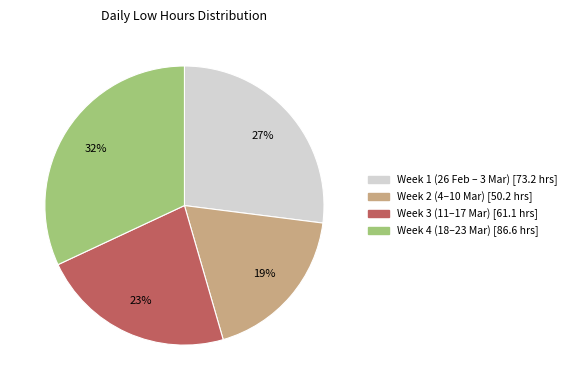

To the nearest percent, what is the difference between the largest and smallest slice percentages?

13%